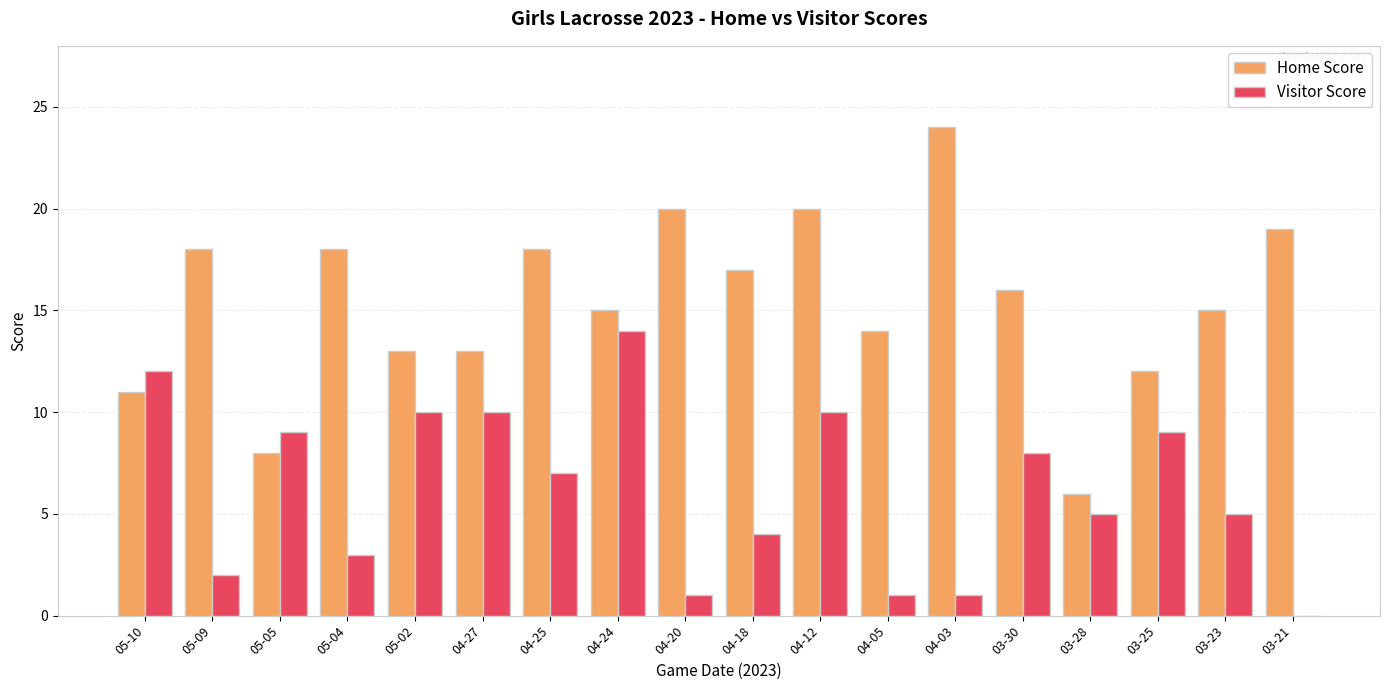

Which category has the highest value in the Home Score series?

04-03